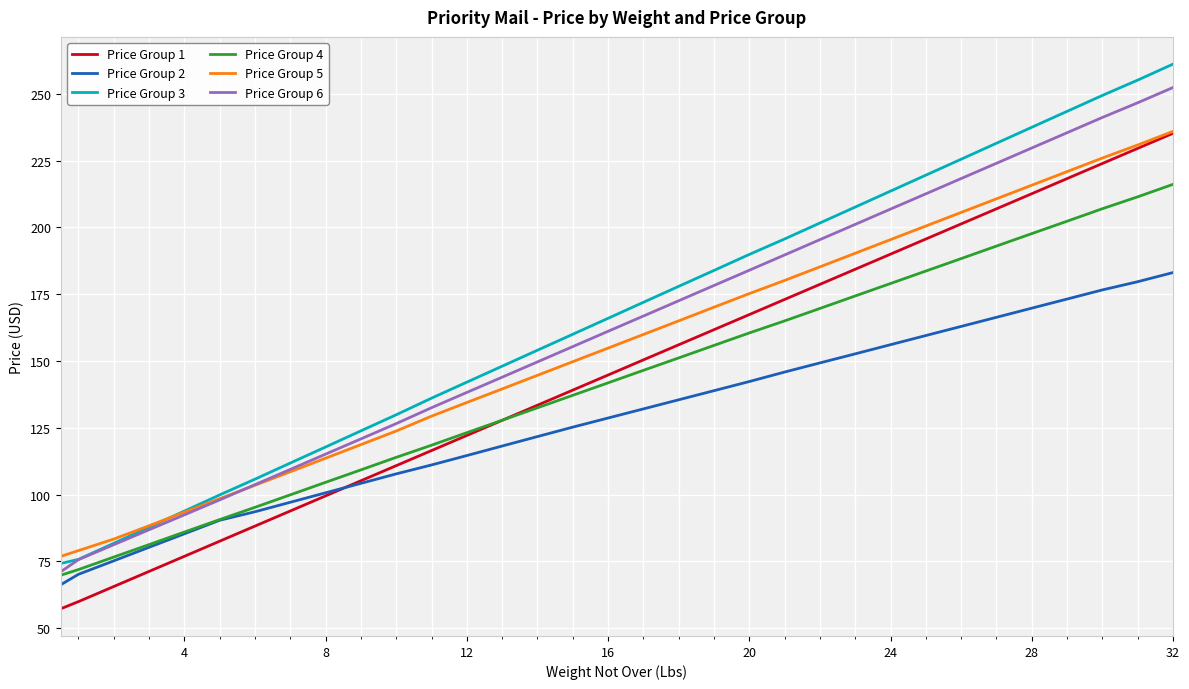

True or false: Price Group 1 and Price Group 6 intersect in this chart.

False